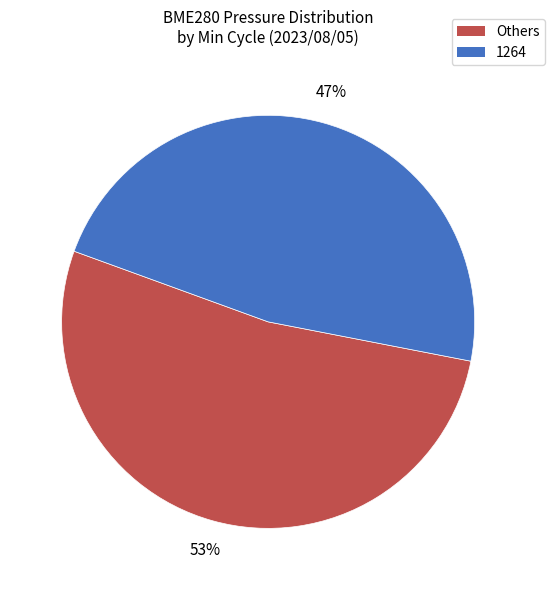

What is the ratio of the value at 1264 to the value at Others?

0.9